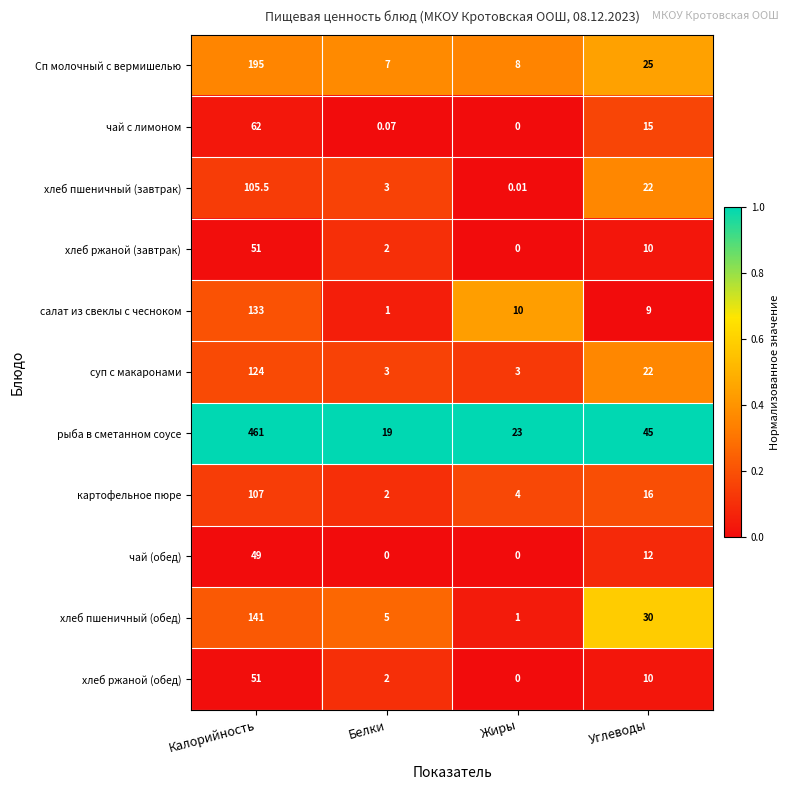

Which series has the widest spread of values?

рыба в сметанном соусе